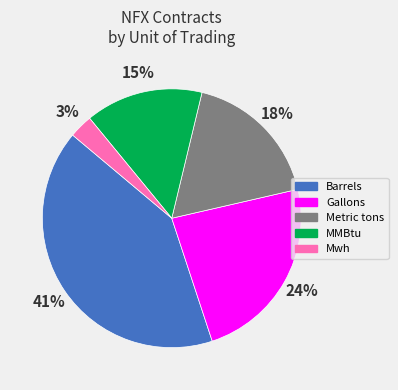

To the nearest percent, what is the average slice percentage?

20%